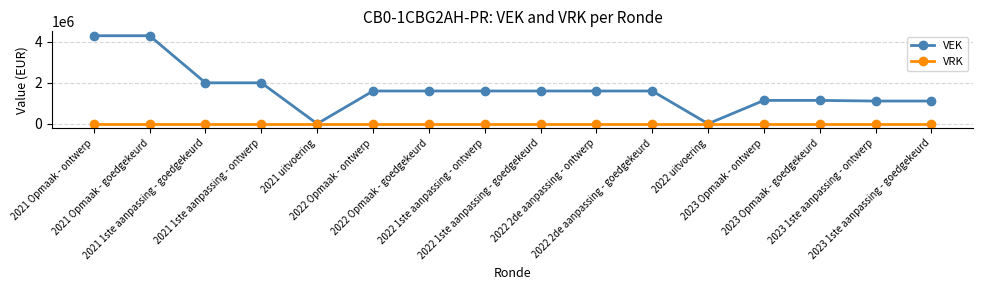

Which series has the largest total across all categories?

VEK